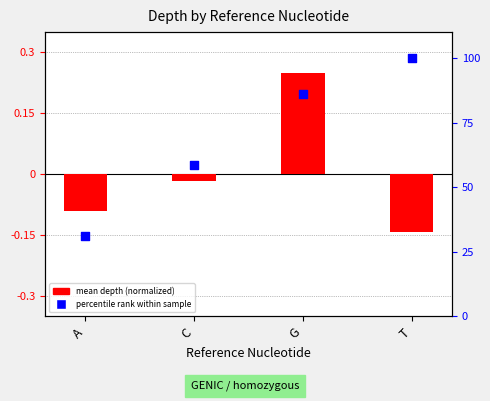

Which series has the largest total across all categories?

percentile rank